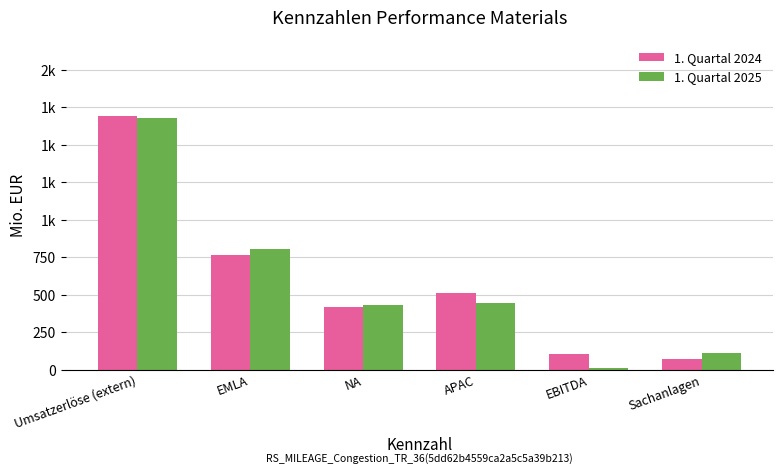

What is the label of the 1st bar from the right?

Sachanlagen